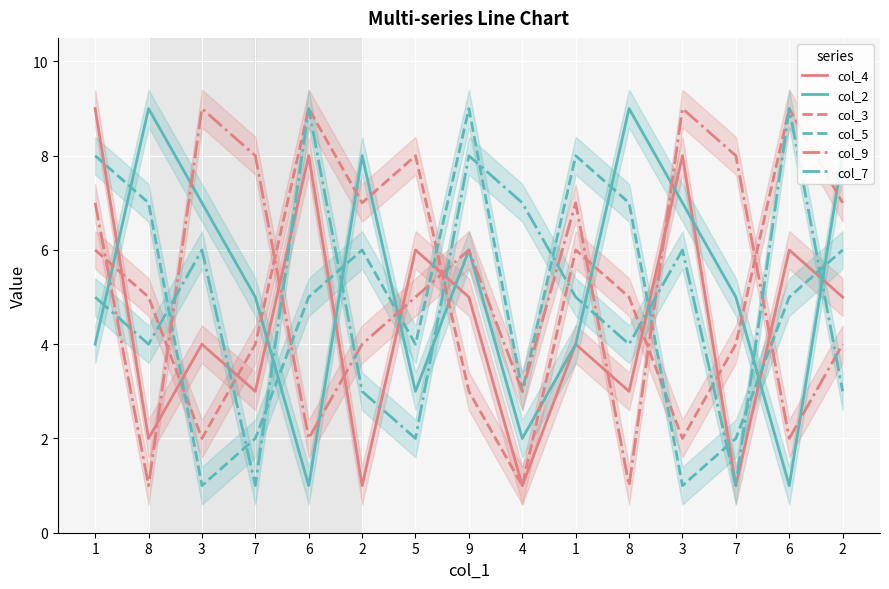

Is the value of col_3 at 9 greater than the value of col_4 at 1?

No